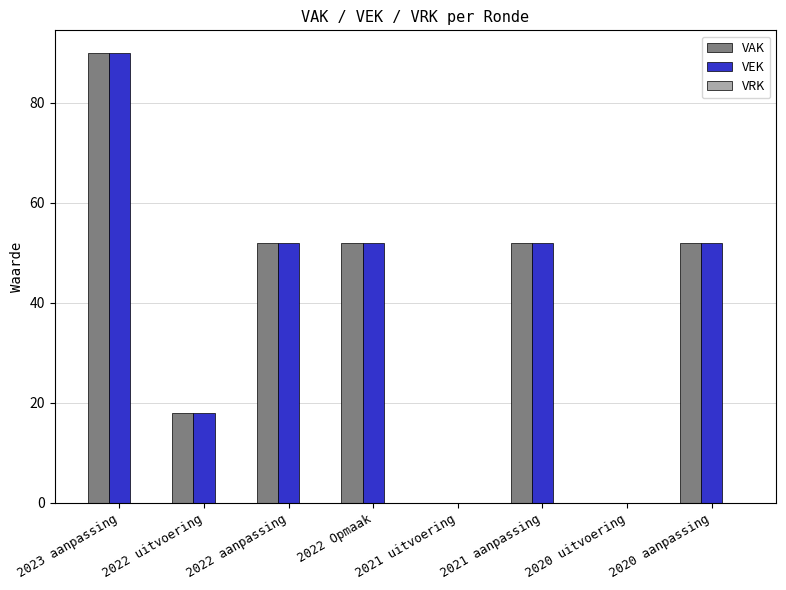

True or false: VEK has a value of 4 at 2022 uitvoering.

False